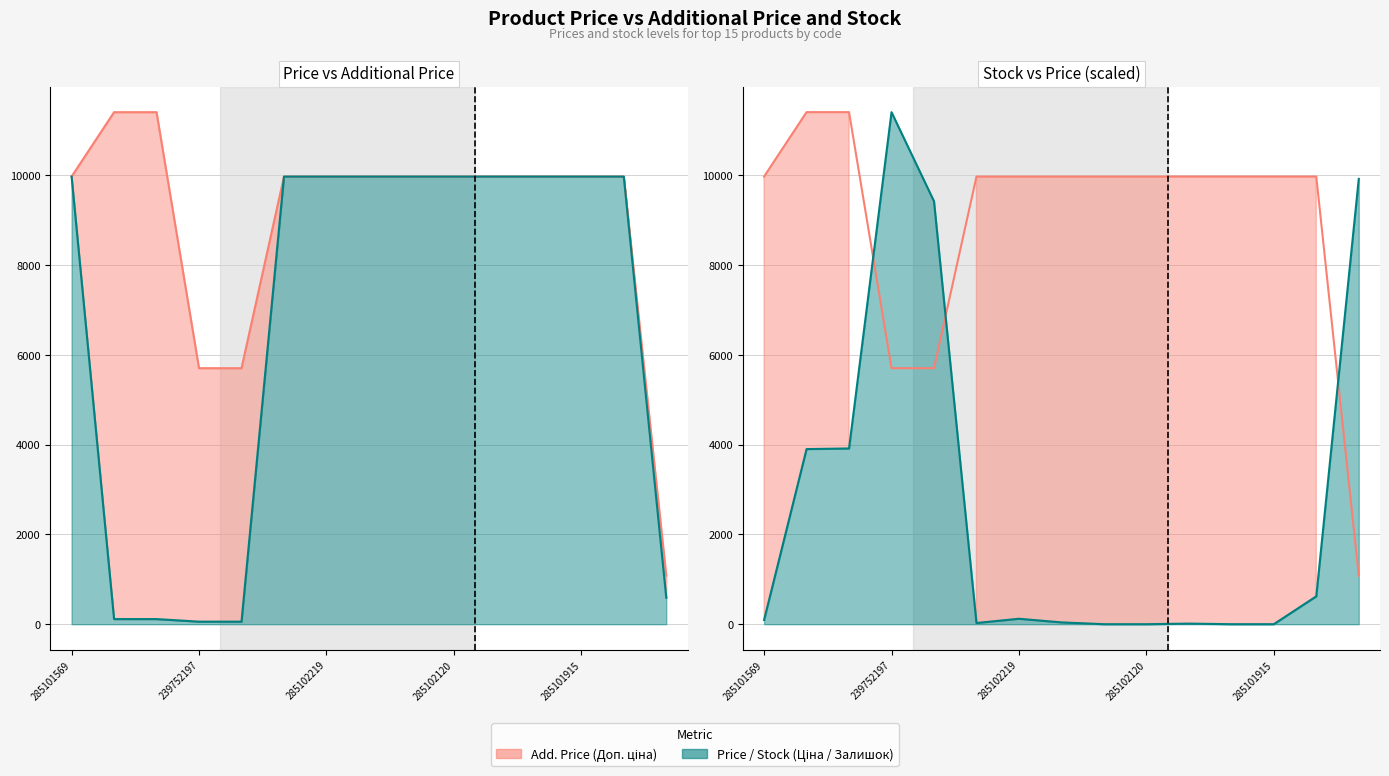

True or false: Stock (Залишок) has a value of 1978.5 at 239792197.

False